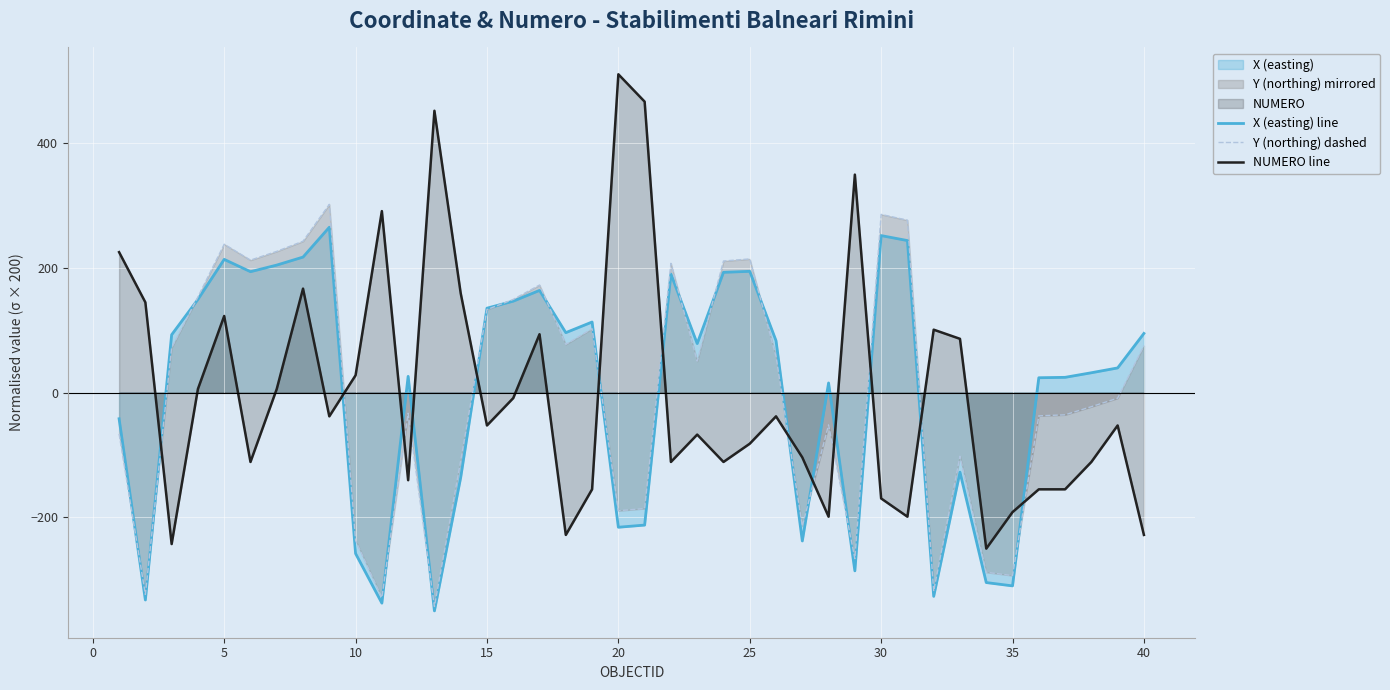

At which category does X (easting) line reach its first local peak?

5